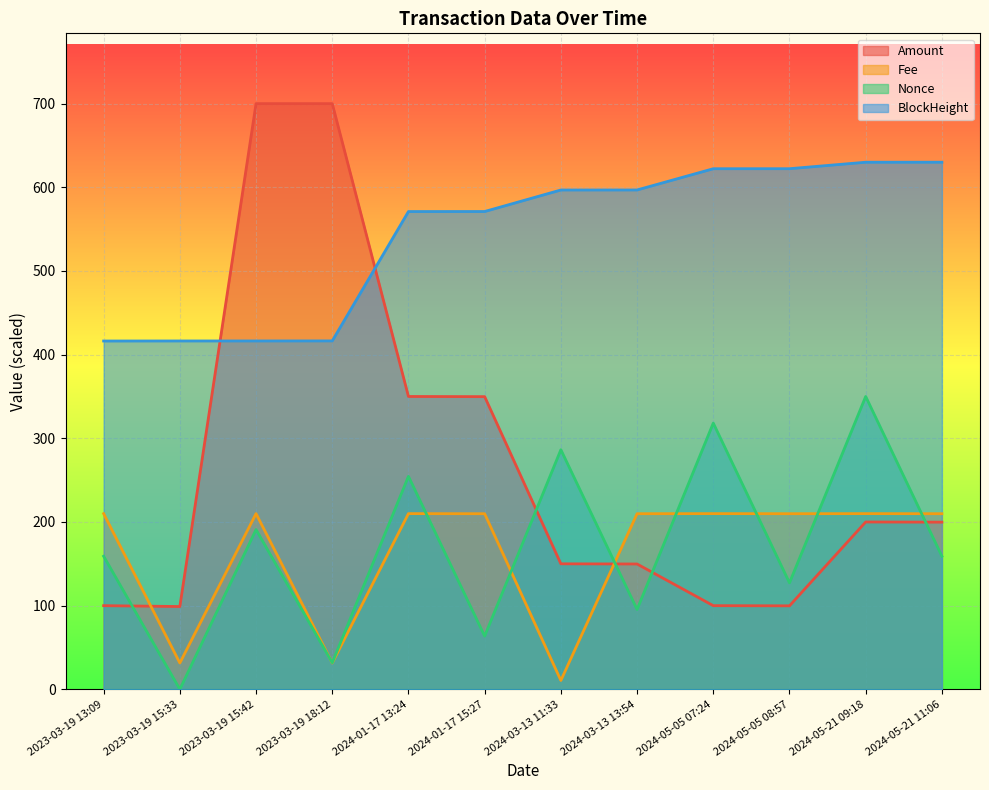

Reading left to right, extract all data points from this chart.

Amount (line): 100.0	99.0	700.0	700.0	350.0	349.8	150.0	149.8	100.0	99.8	200.0	199.8
Fee (line): 210.0	31.5	210.0	31.5	210.0	209.9	10.6	209.9	210.0	209.9	210.0	209.9
Nonce (line): 159.1	0.0	190.9	31.8	254.5	63.6	286.4	95.5	318.2	127.3	350.0	159.1
BlockHeight (line): 416.3	416.4	416.4	416.4	571.0	571.1	596.8	596.8	622.2	622.2	630.0	630.0